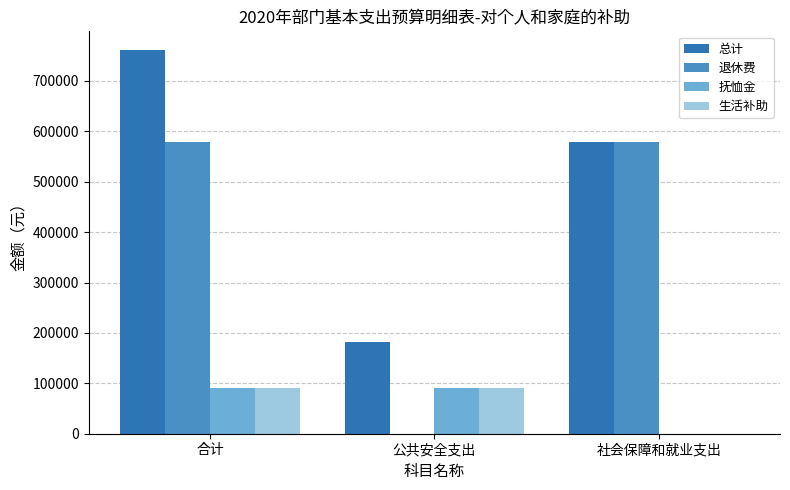

How many values in 抚恤金 are above zero?

2